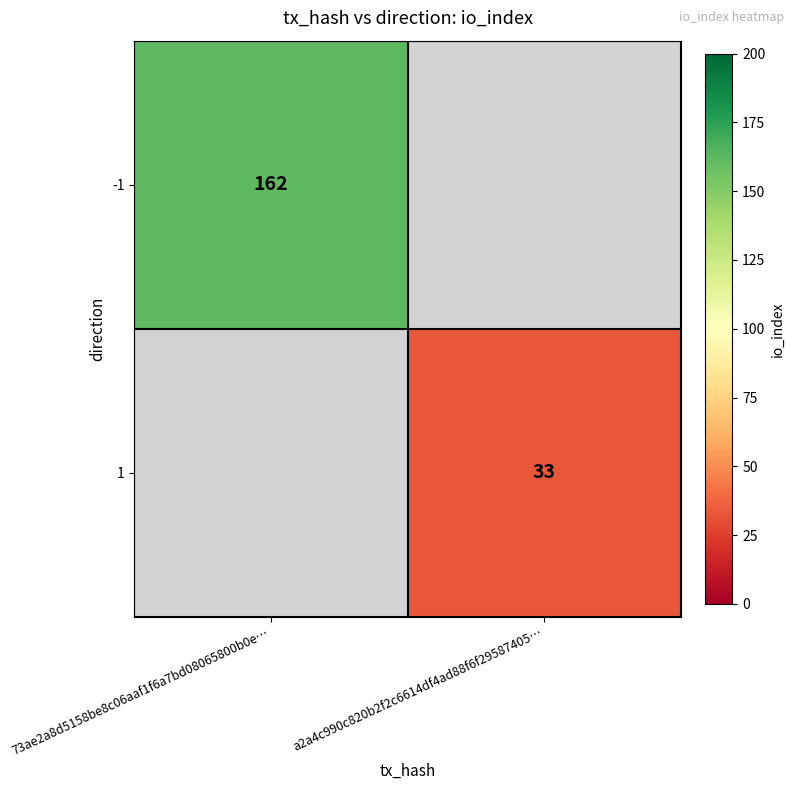

Is it true that -1 equals 260 at 73ae2a8d5158be8c06aaf1f6a7bd08065800b0e…?

False